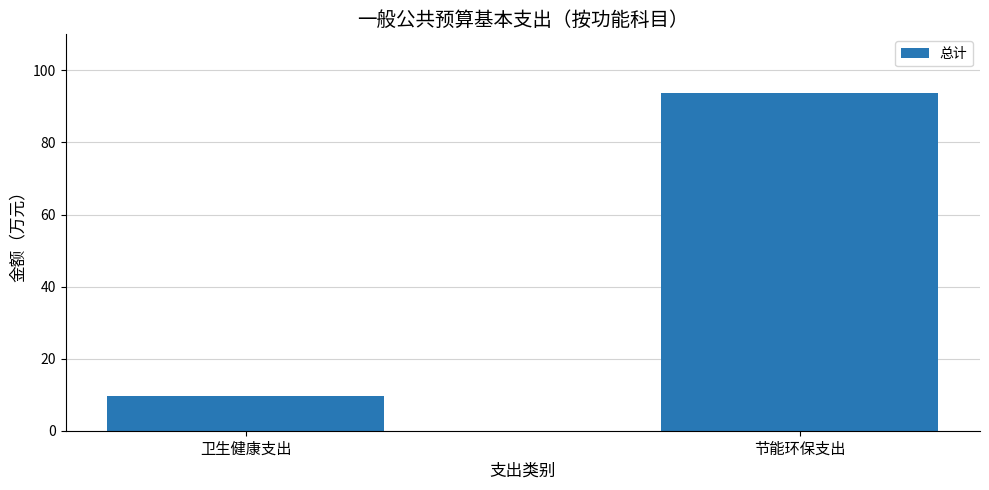

What is the average value?

51.7